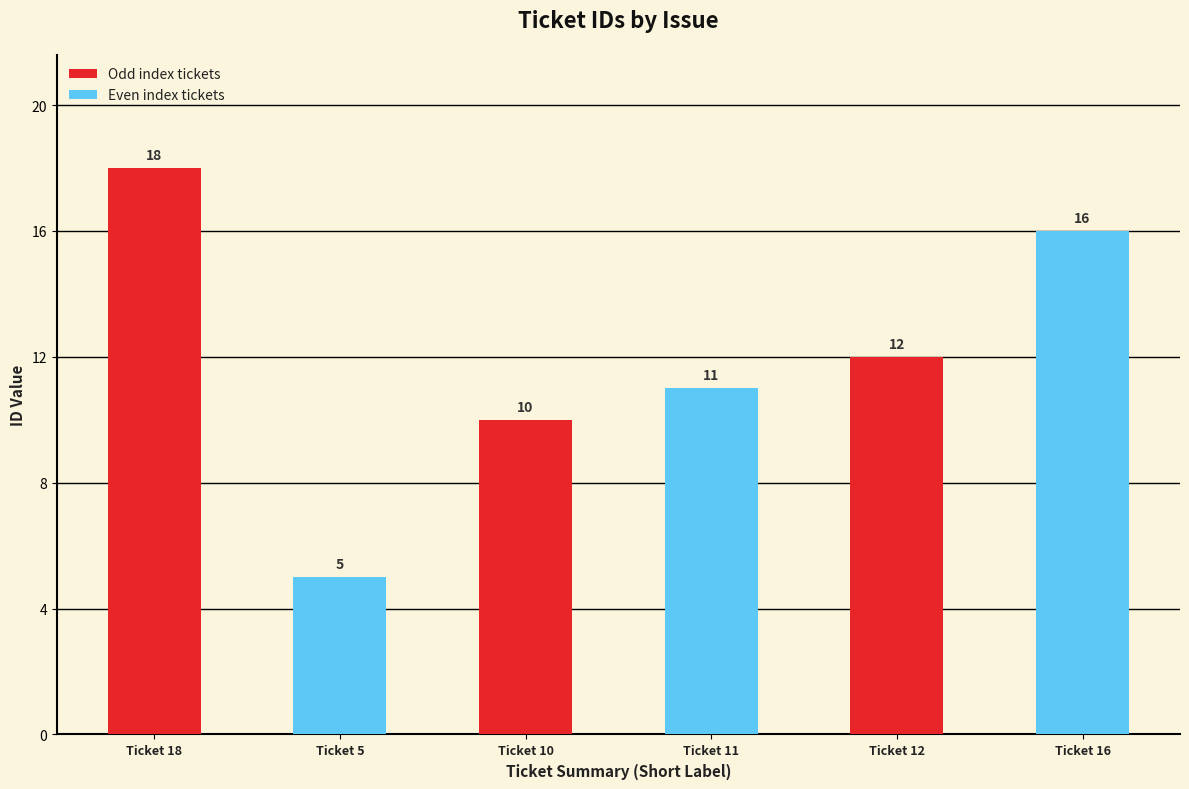

What is the label of the 6th bar from the left?

Ticket 16